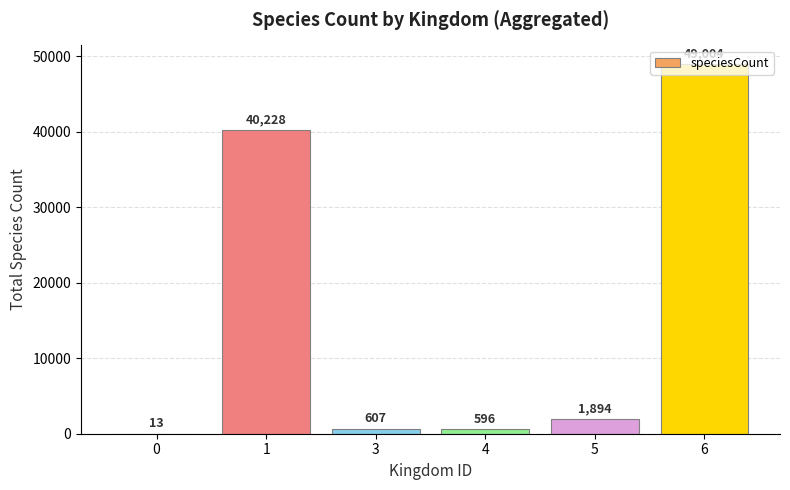

Reading left to right, what are all the values shown in this chart?

0=13	1=40228	3=607	4=596	5=1894	6=49004